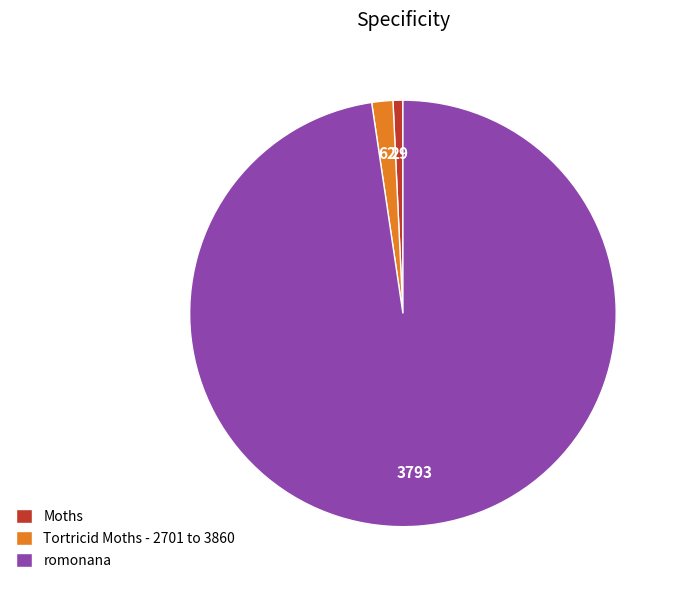

Do Moths and romonana together represent more than half of the pie?

Yes